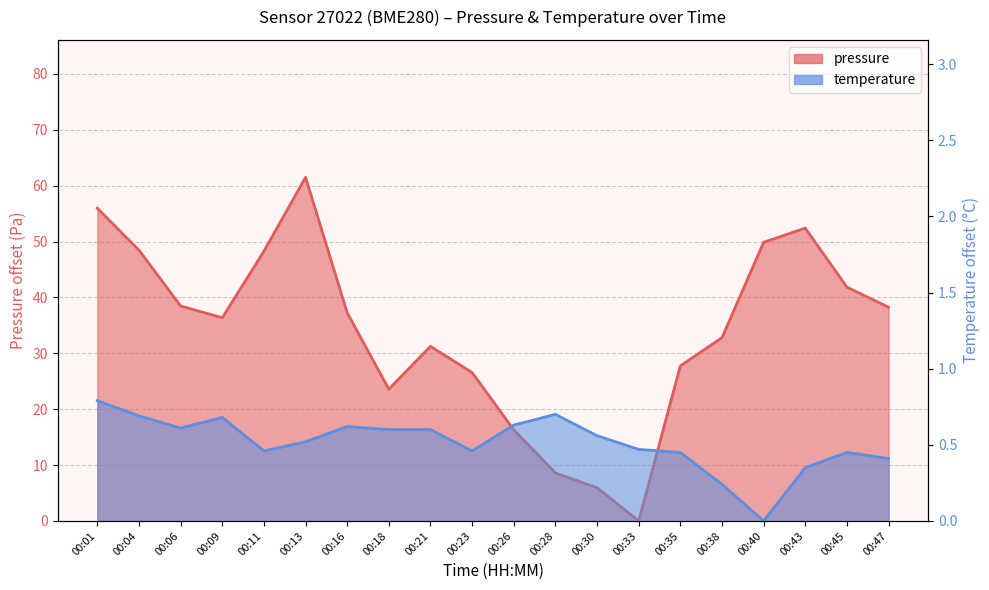

List the series in order of their peak value, lowest first.

temperature, pressure